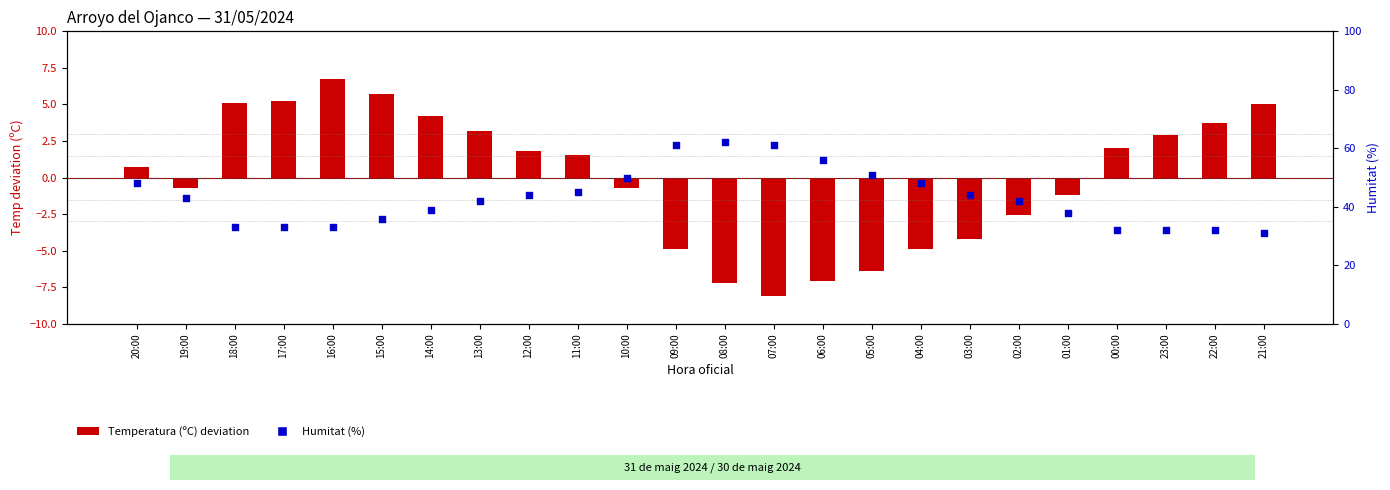

At how many categories does at least one series exceed 32?

20